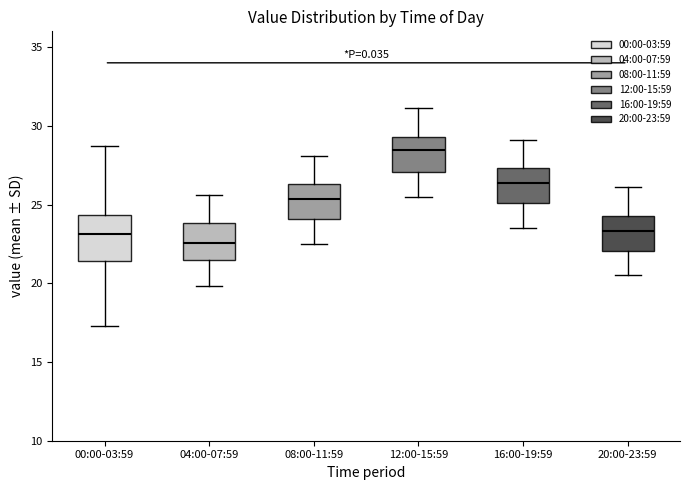

Which box is the tallest, from its lower edge to its upper edge?

00:00-03:59